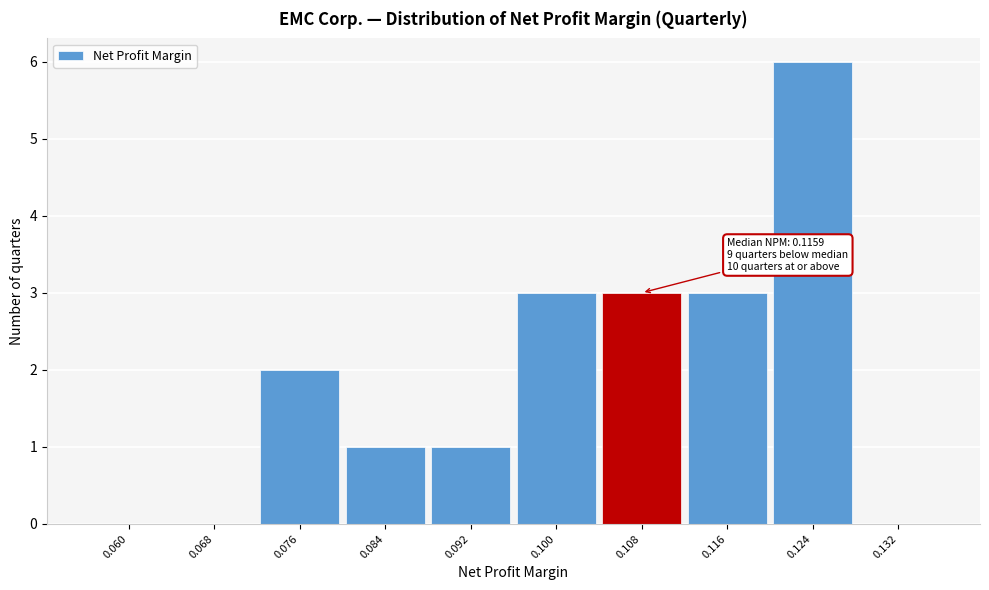

Reading right to left, transcribe all the data shown in this chart.

0.132=0	0.124=6	0.116=3	0.108=3	0.100=3	0.092=1	0.084=1	0.076=2	0.068=0	0.060=0